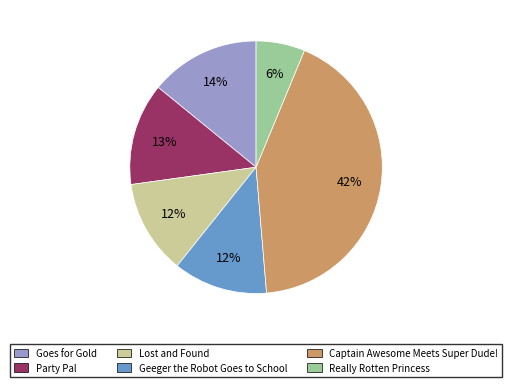

To the nearest percent, what portion does Lost and Found represent?

12%